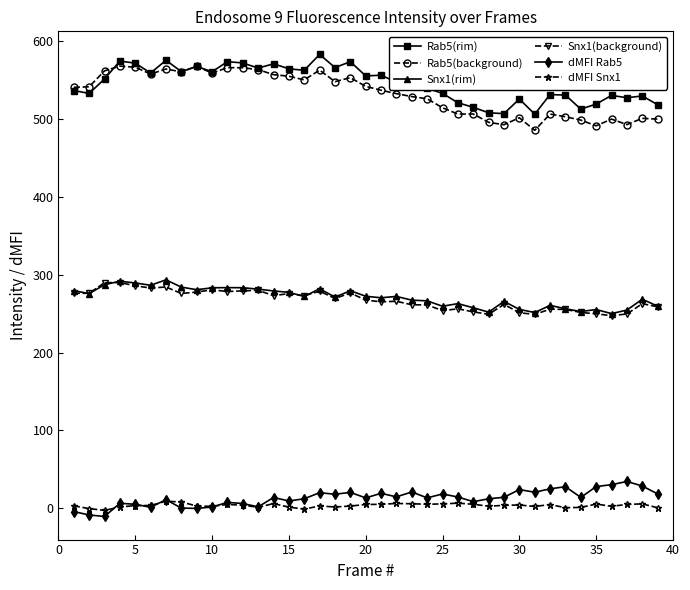

What is the value of the Snx1(rim) point at the 5th from the left?

289.4